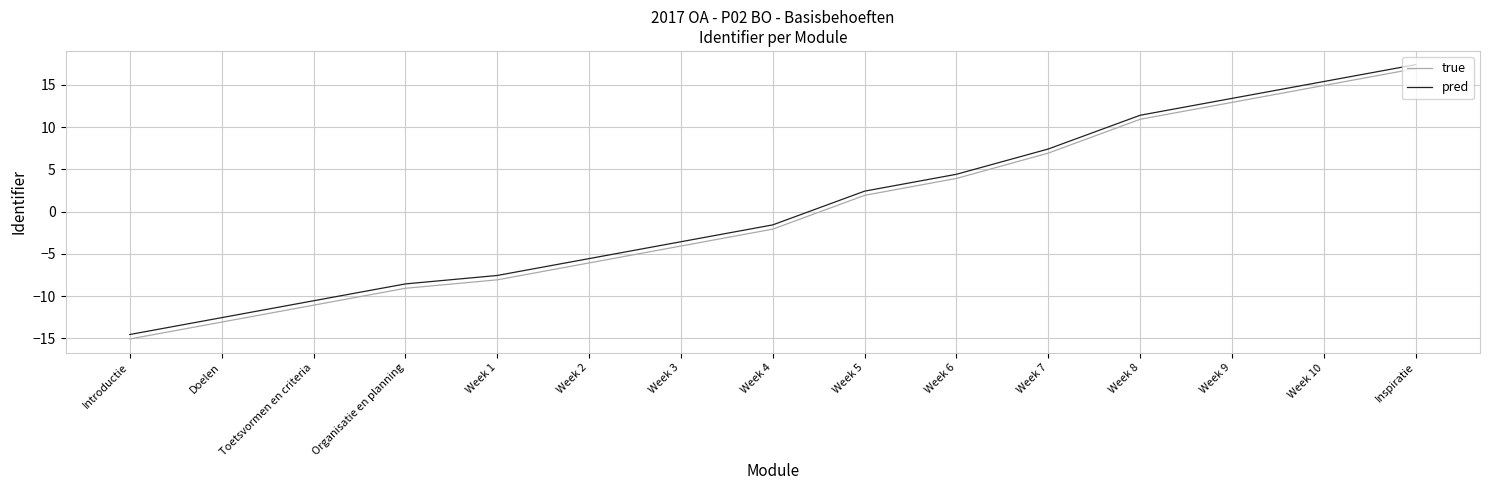

Which series has the widest spread of values?

true